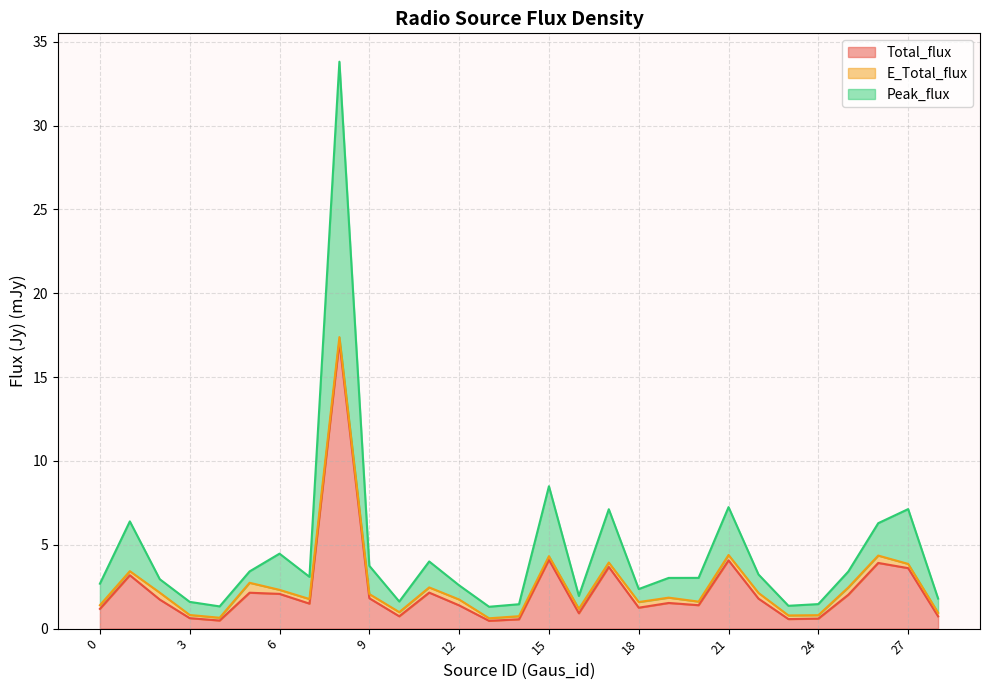

True or false: Peak_flux and Total_flux intersect in this chart.

False